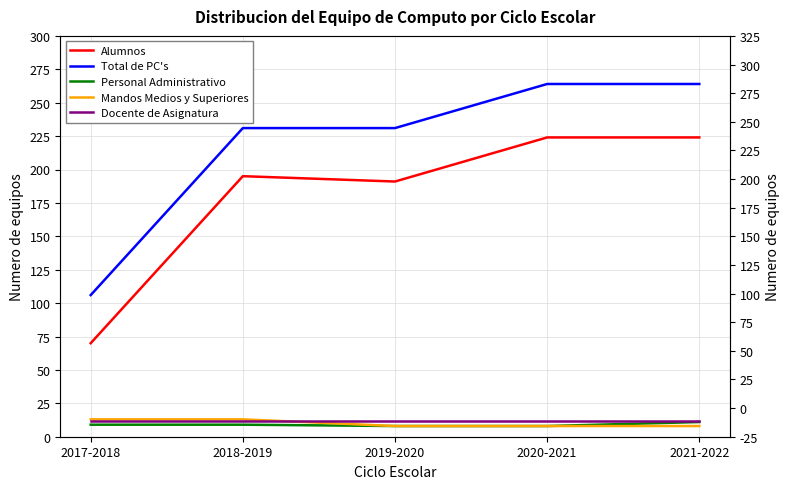

What is the label of the 4th point from the right?

2018-2019